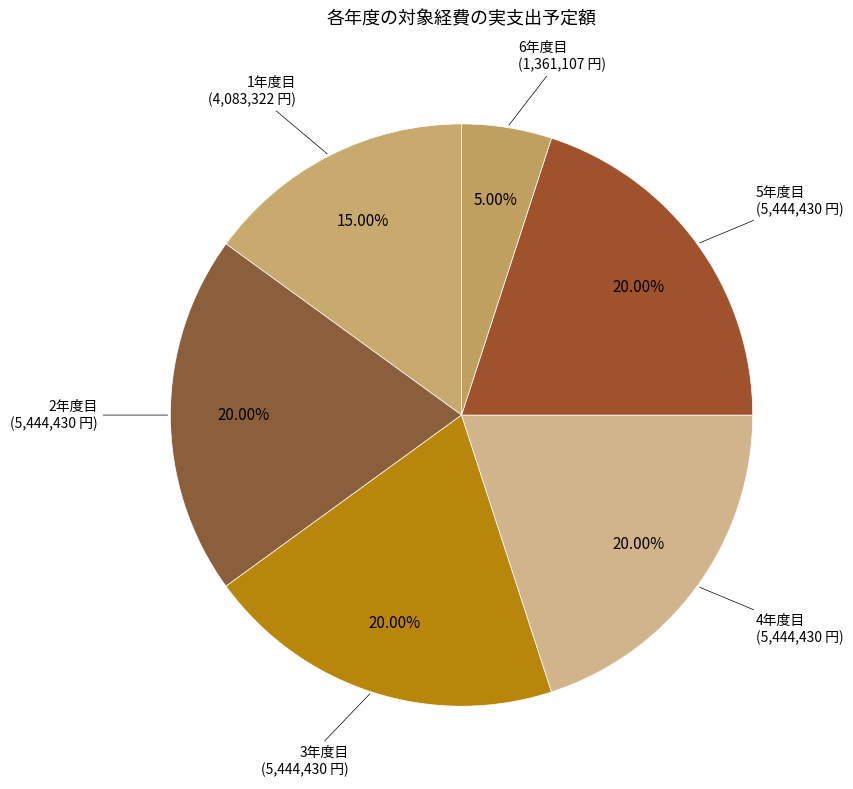

Is there a majority slice in this chart?

No